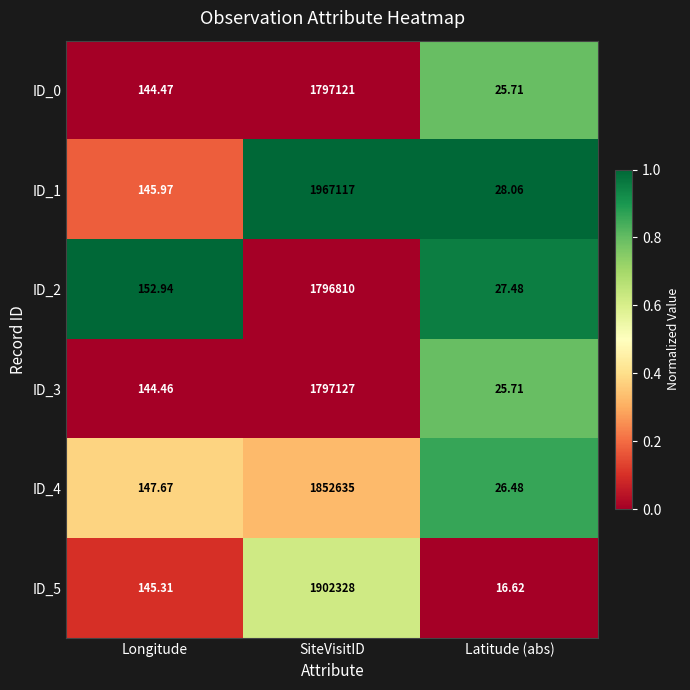

At which label does ID_1 first exceed 145?

Longitude